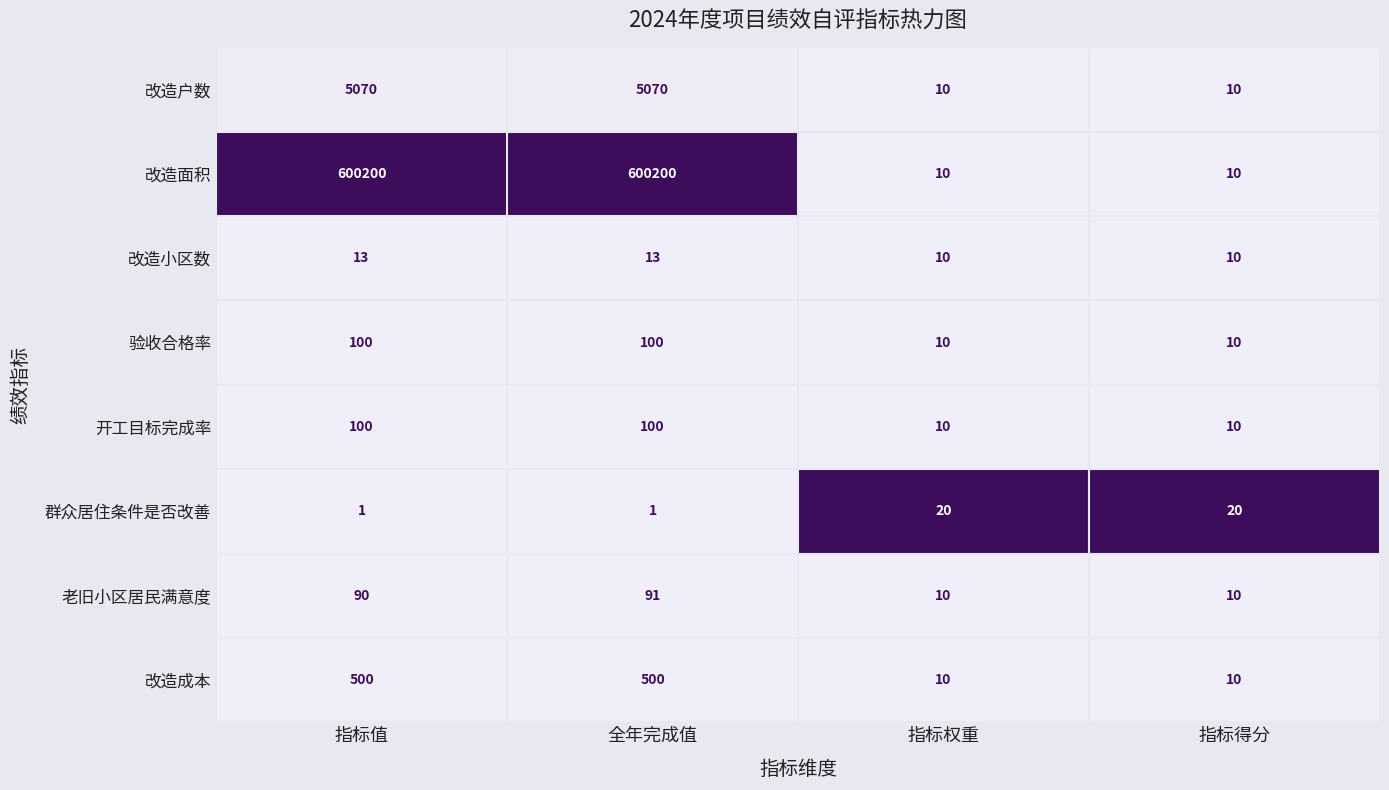

What is the spread (max minus min) of values at 指标权重?

10